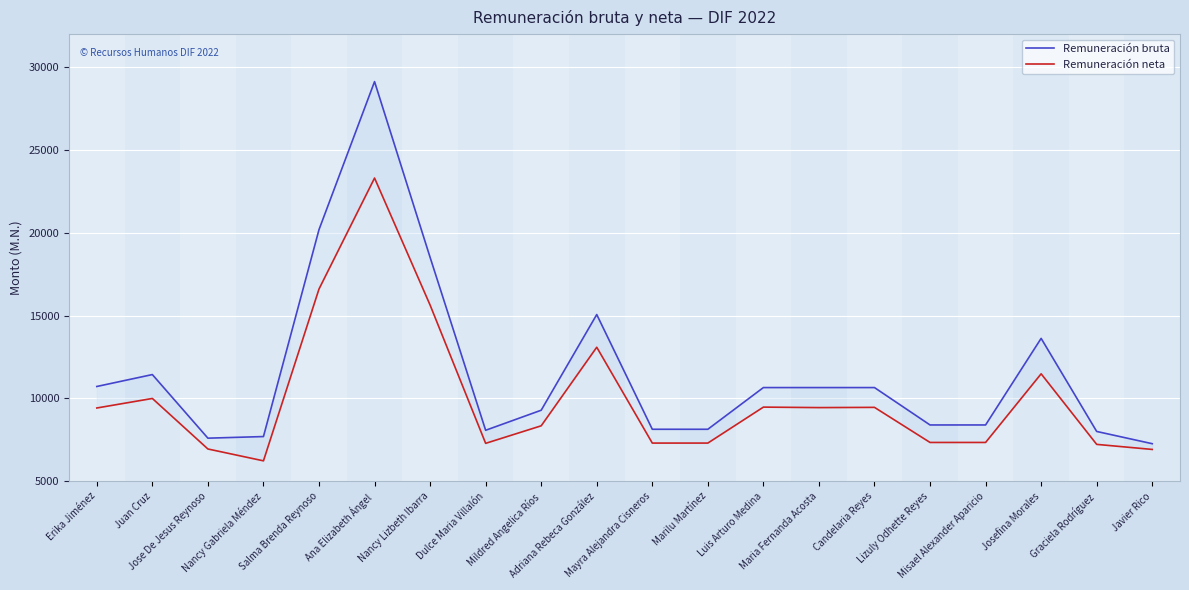

Which series has the largest total across all categories?

Remuneración bruta